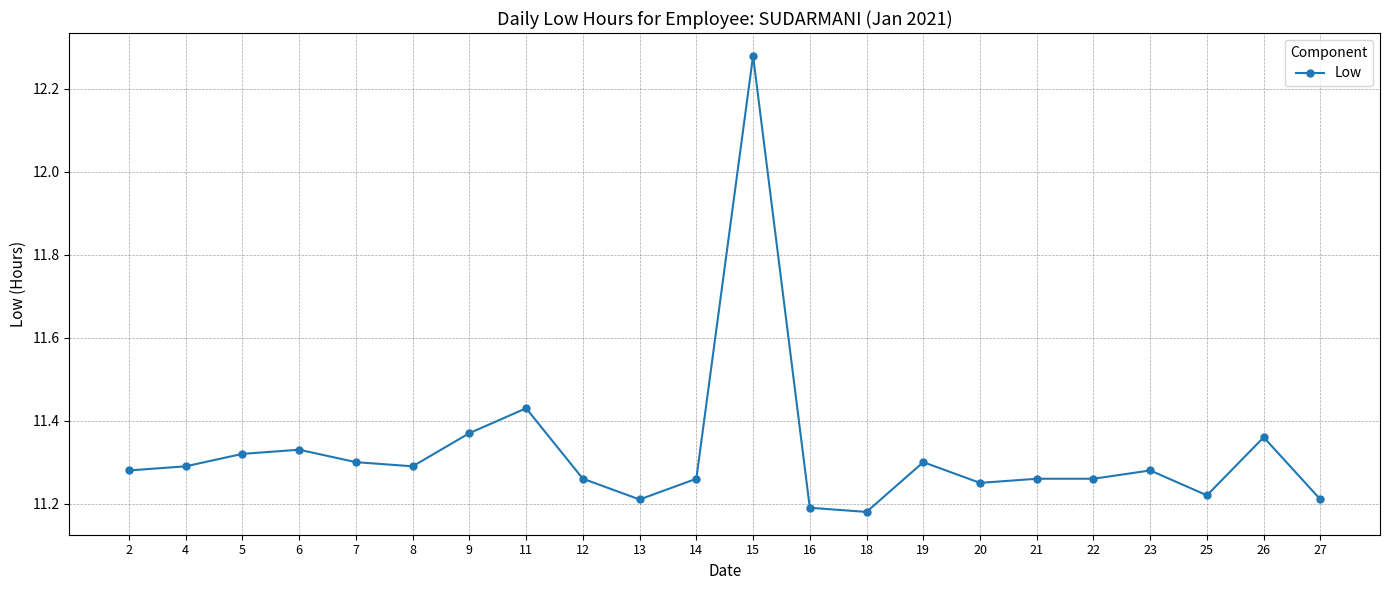

Which has a higher value, 8 or 18?

8